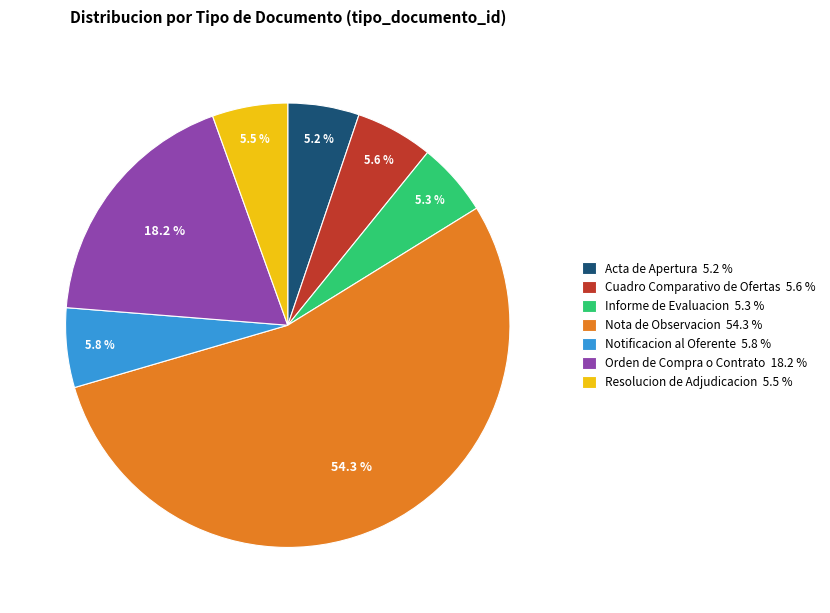

Count the number of slices in the pie.

7